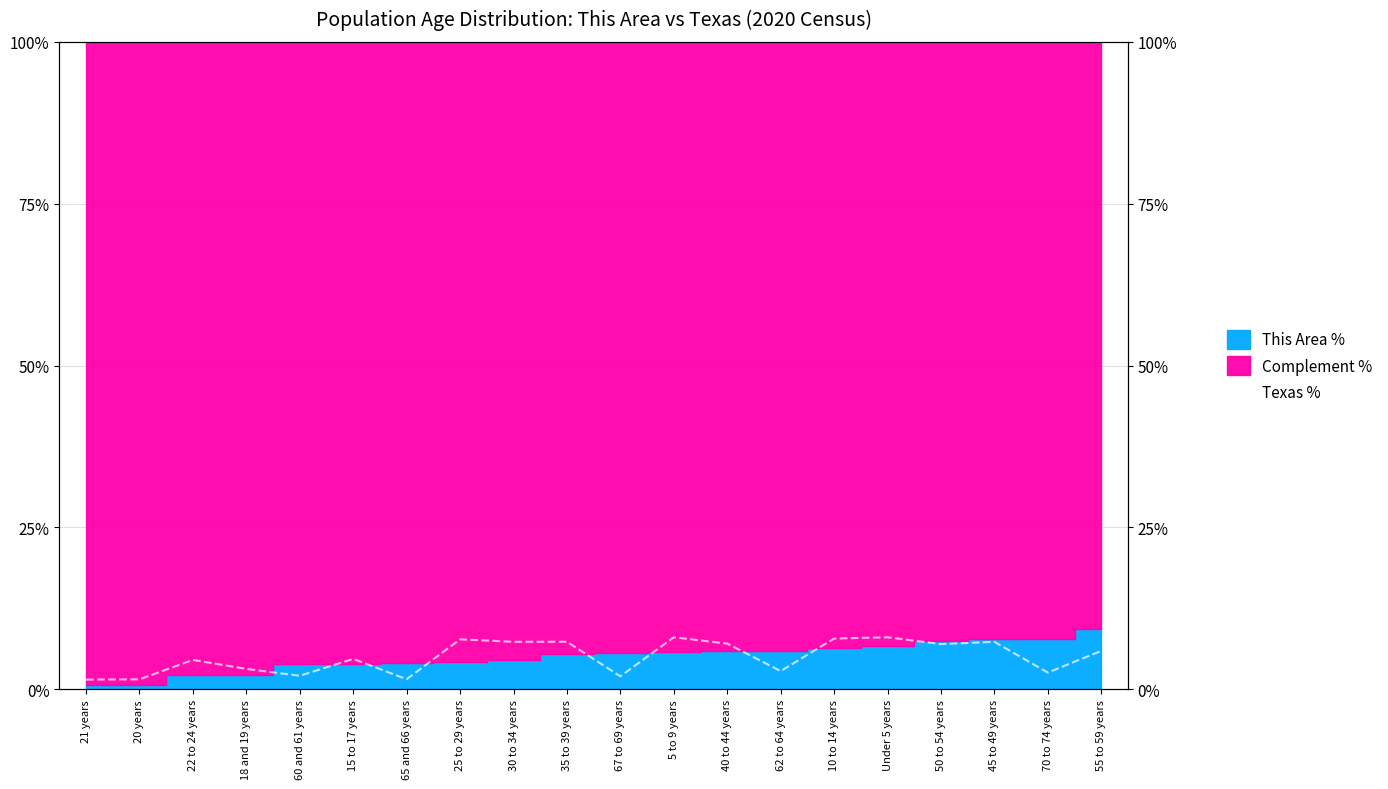

What position from the left is 62 to 64 years?

14